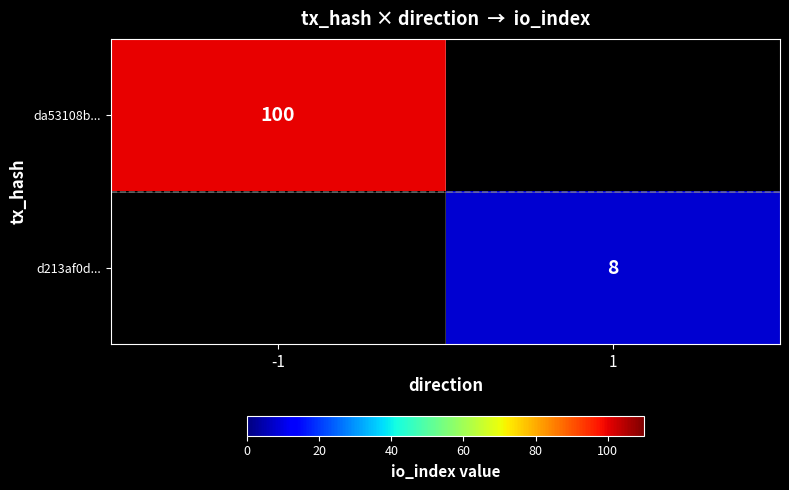

Is it true that da53108b... equals 100 at -1?

True